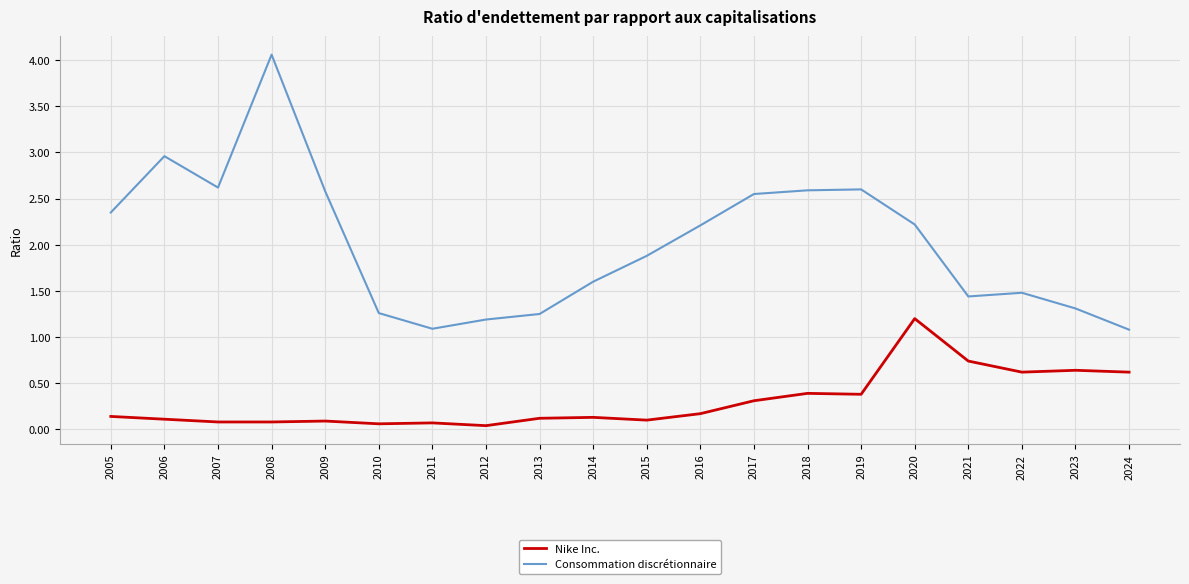

List the series in order of their overall mean, lowest first.

Nike Inc., Consommation discrétionnaire